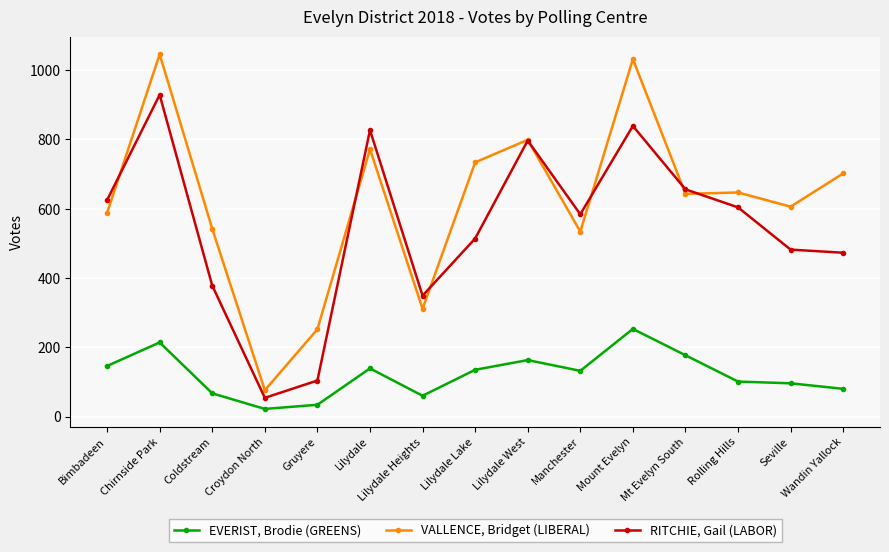

Is this an area chart (filled region under the line)?

No